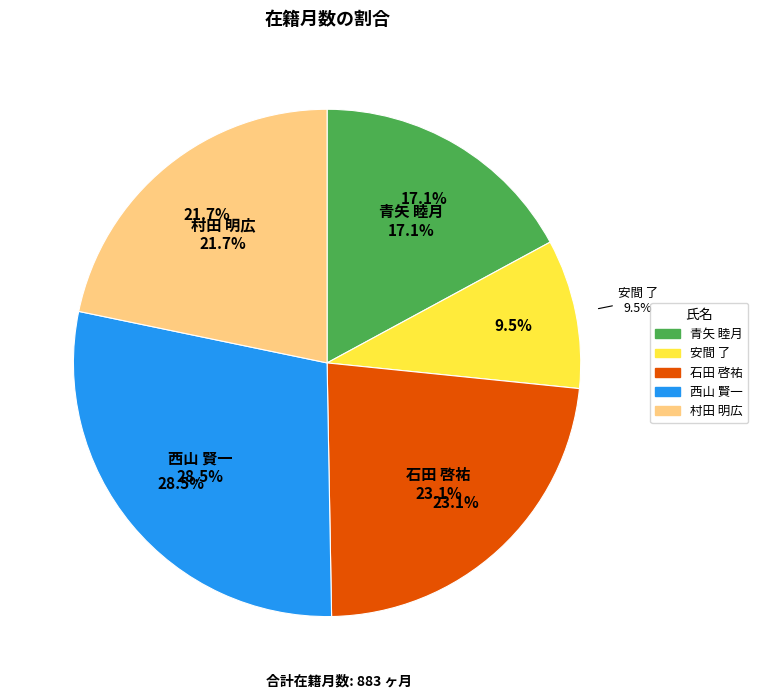

What percentage do 村田 明広 and 西山 賢一 together represent?

50.3%